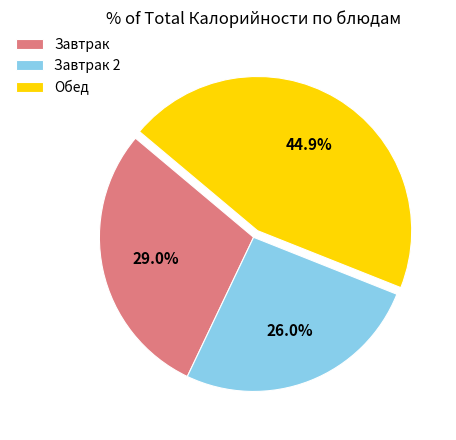

What percentage is NOT represented by Завтрак 2?

74.0%